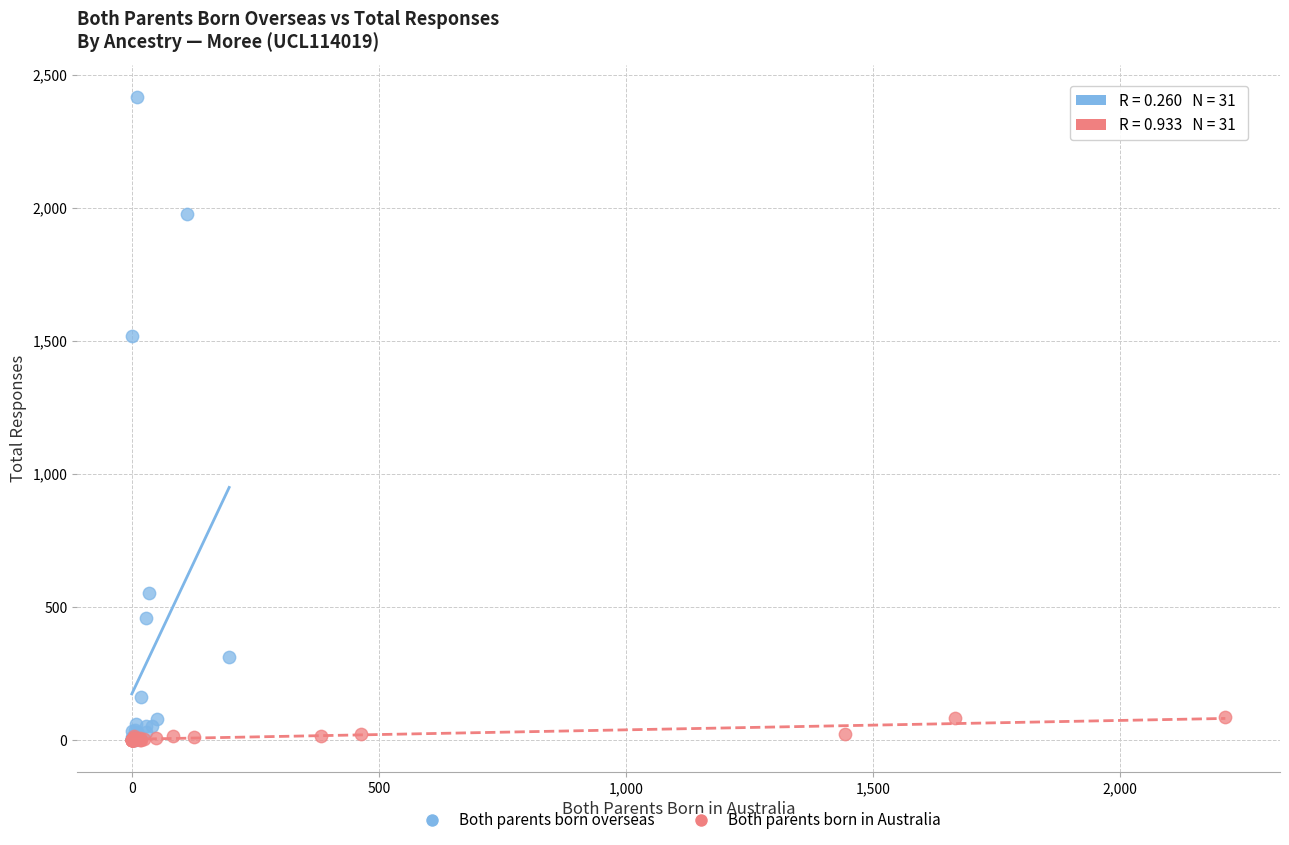

Which series reaches the maximum Y coordinate?

Both parents born overseas